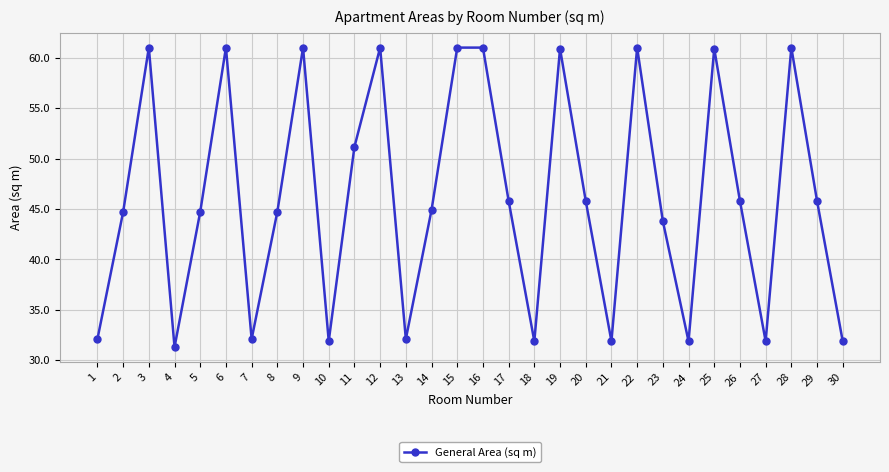

True or false: there are more than 0 points higher than both neighbors.

True